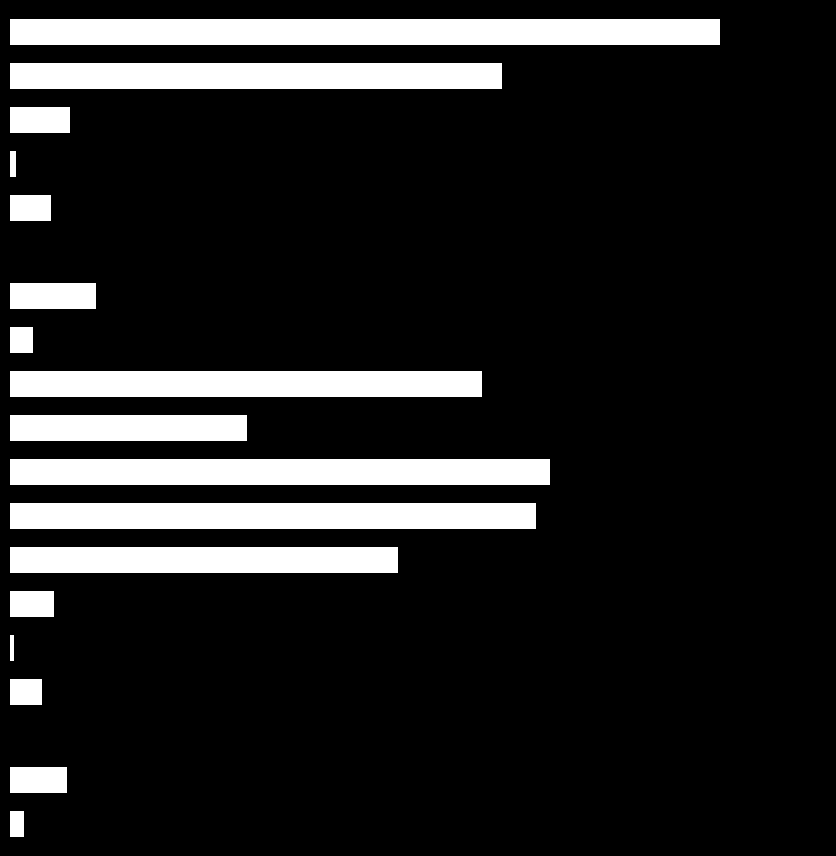

Are the bars horizontal?

Yes